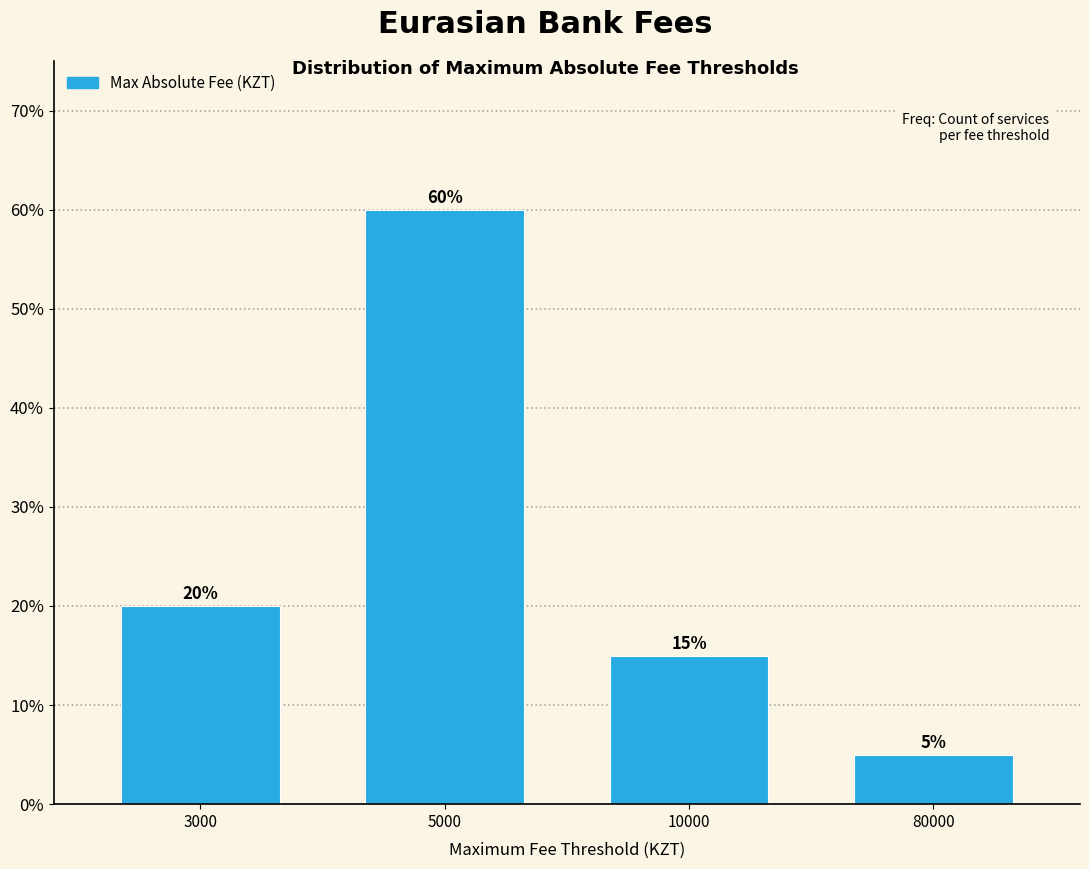

Reading left to right, list all the values displayed in this chart.

3000=20	5000=60	10000=15	80000=5